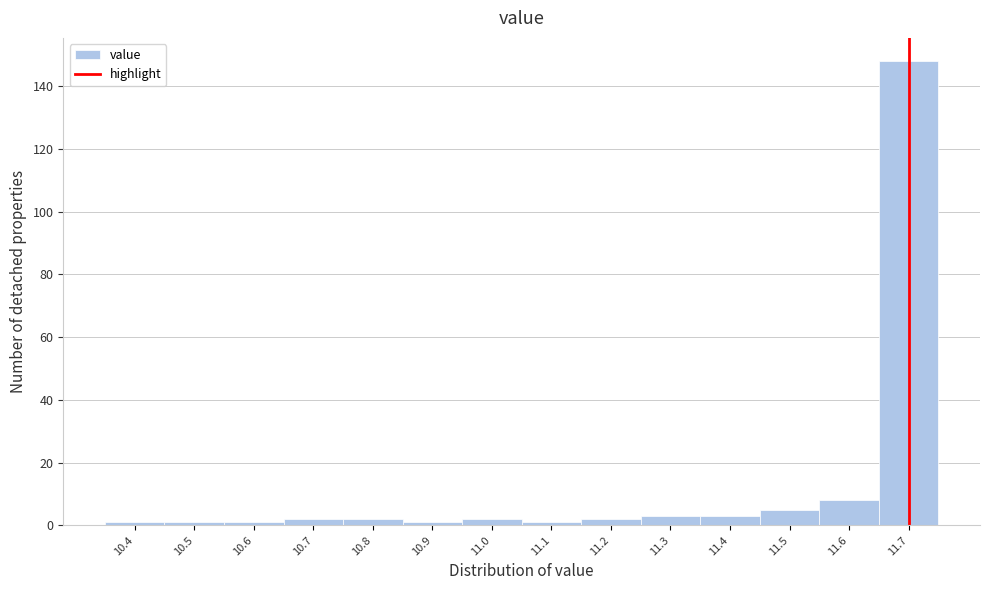

Which range on the x-axis has the tallest bar?

11.65 to 11.75